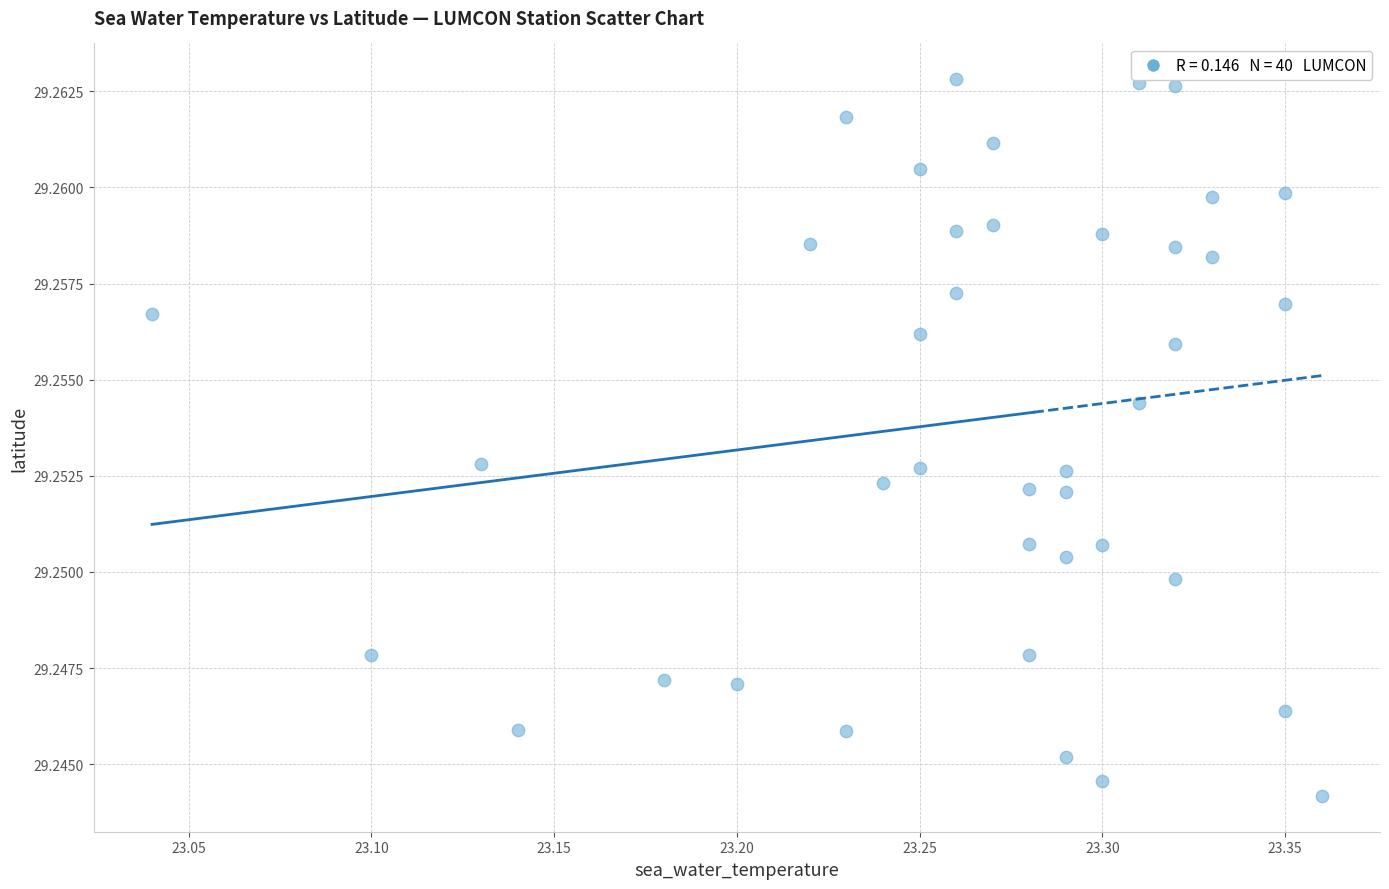

What is the range of X values (max minus min)?

0.3